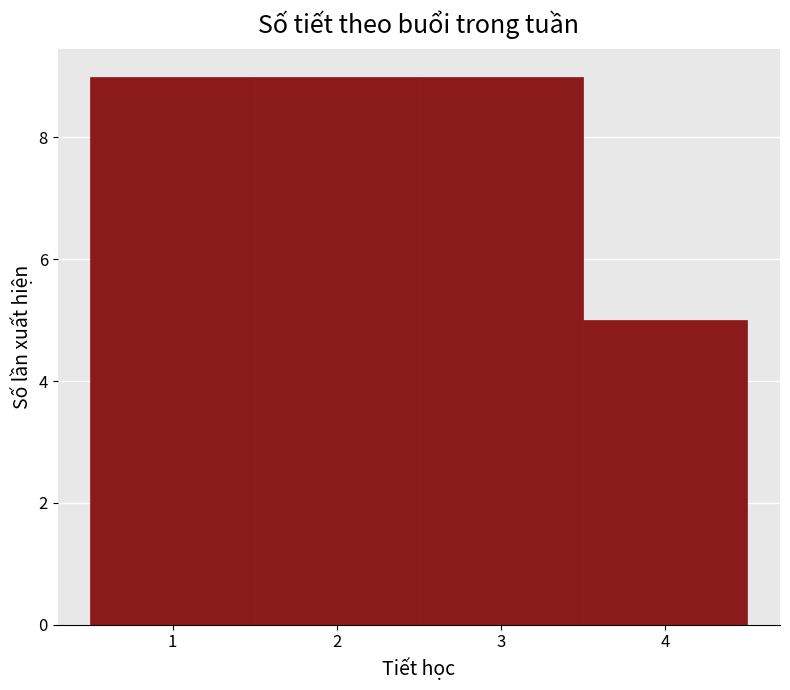

Reading left to right, list every bar in this chart as the range it spans on the x-axis followed by its height. The values are not printed on the chart, so give them approximately, as read against the axis.

0.5 to 1.5: 9
1.5 to 2.5: 9
2.5 to 3.5: 9
3.5 to 4.5: 5